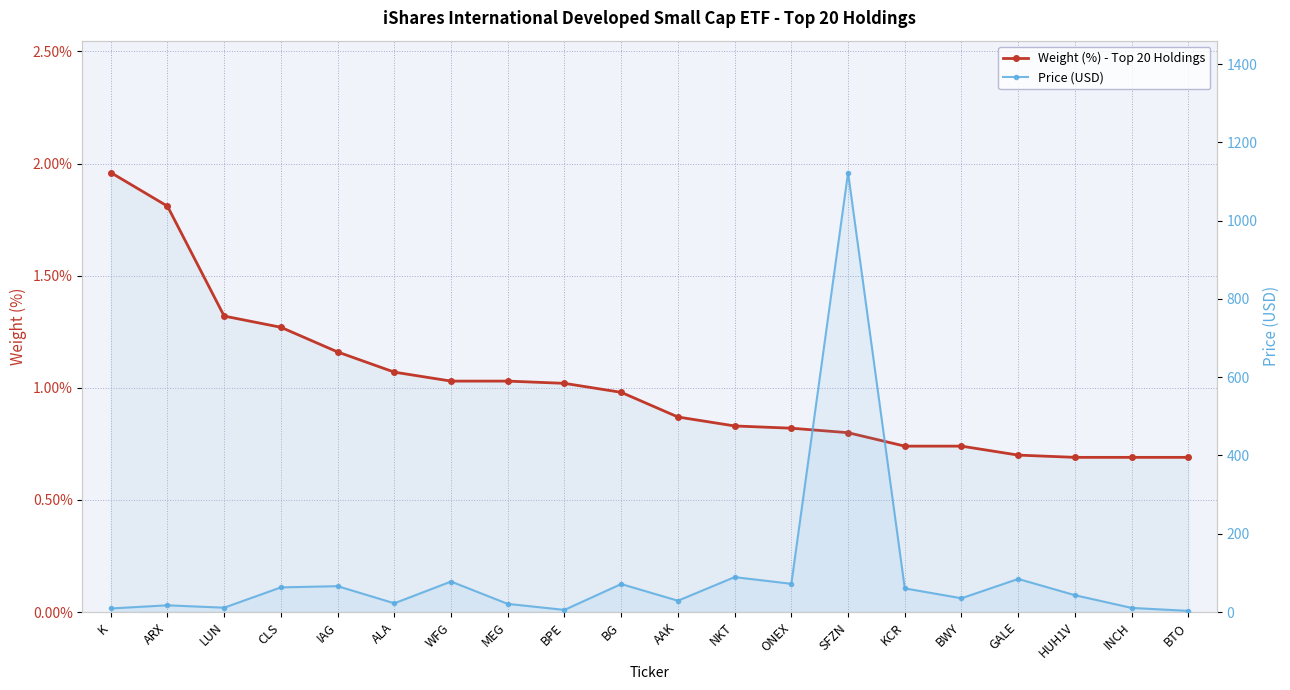

Reading left to right, extract all data points from this chart.

Weight (%) - Top 20 Holdings: K=2.0	ARX=1.8	LUN=1.3	CLS=1.3	IAG=1.2	ALA=1.1	WFG=1.0	MEG=1.0	BPE=1.0	BG=1.0	AAK=0.9	NKT=0.8	ONEX=0.8	SFZN=0.8	KCR=0.7	BWY=0.7	GALE=0.7	HUH1V=0.7	INCH=0.7	BTO=0.7
Price (USD): K=9.3	ARX=17.3	LUN=11.3	CLS=63.1	IAG=66.3	ALA=22.5	WFG=78.0	MEG=21.0	BPE=5.7	BG=71.7	AAK=29.1	NKT=89.4	ONEX=72.3	SFZN=1122.8	KCR=60.6	BWY=35.4	GALE=84.7	HUH1V=43.2	INCH=10.7	BTO=3.1